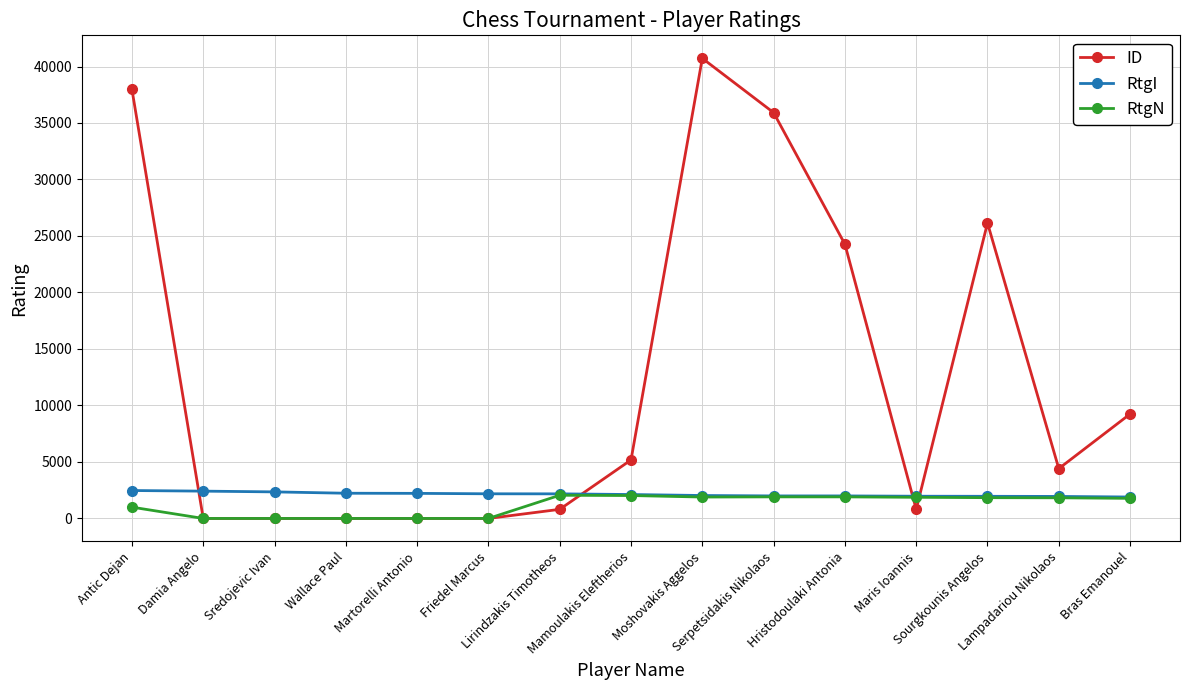

What is the label of the 13th point from the left?

Sourgkounis Angelos